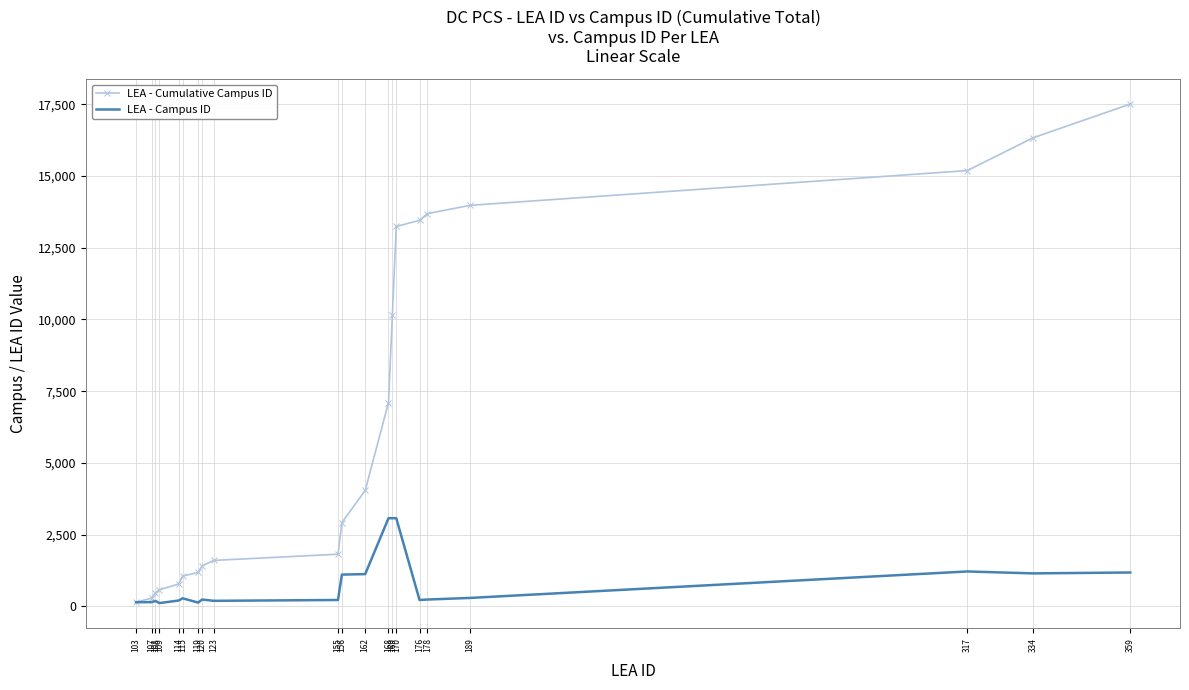

What is the sum of the LEA - Cumulative Campus ID values at 120 and 115?

2459